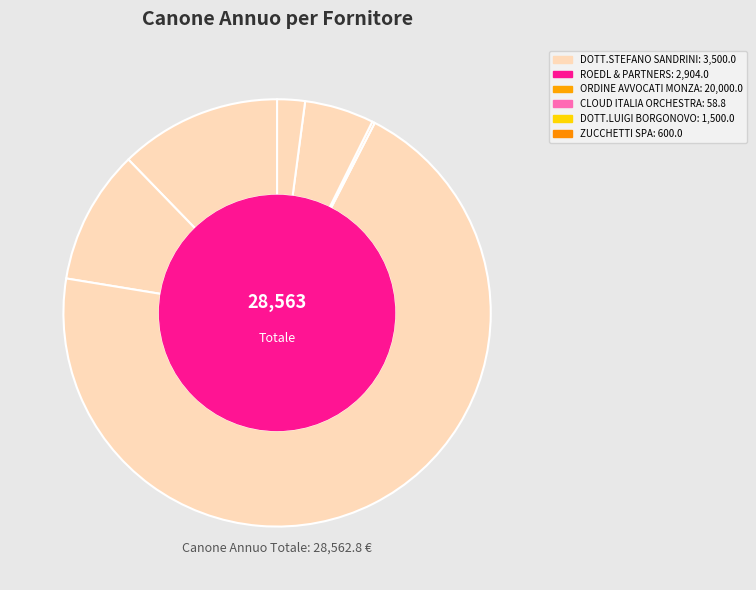

The ORDINE AVVOCATI MONZA slice represents 57% of the pie. True or false?

False